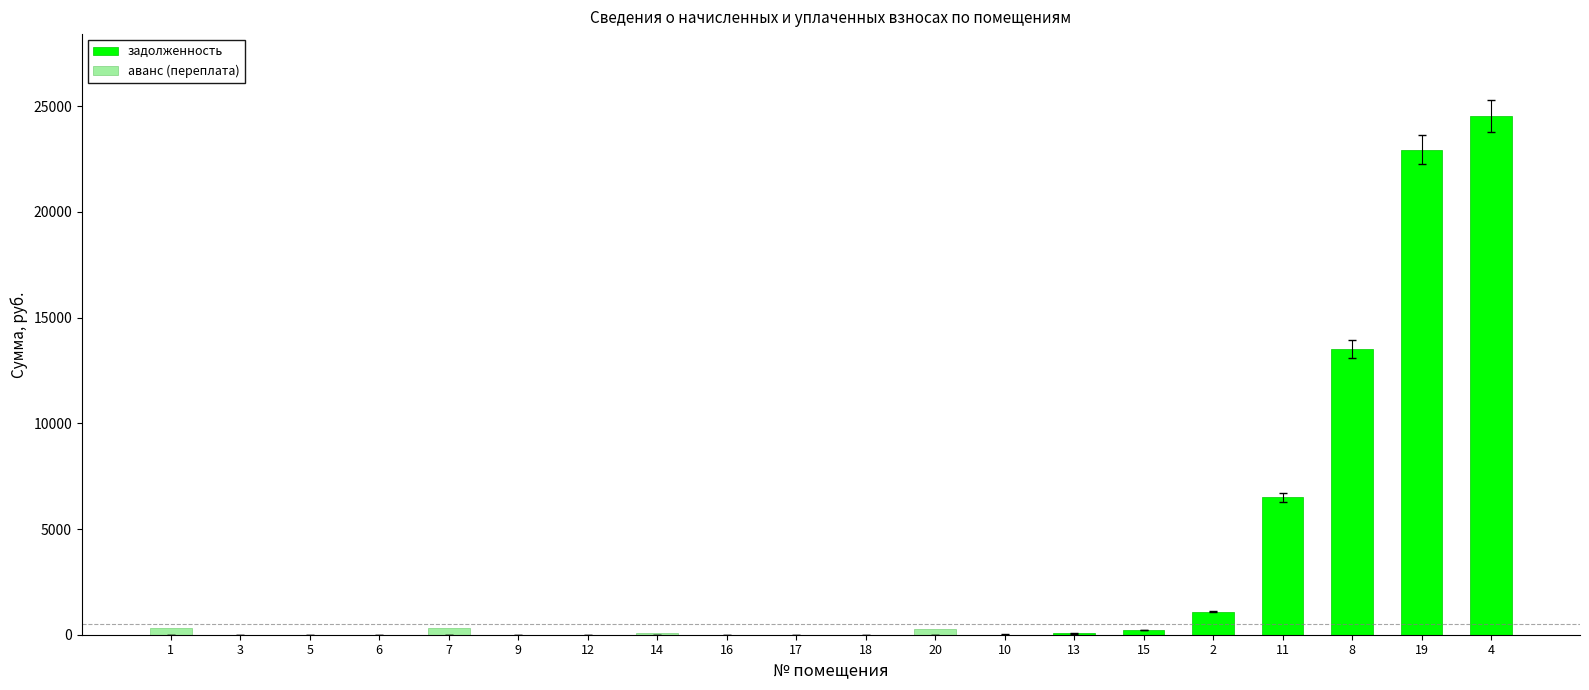

How many categories are shown in the chart?

20